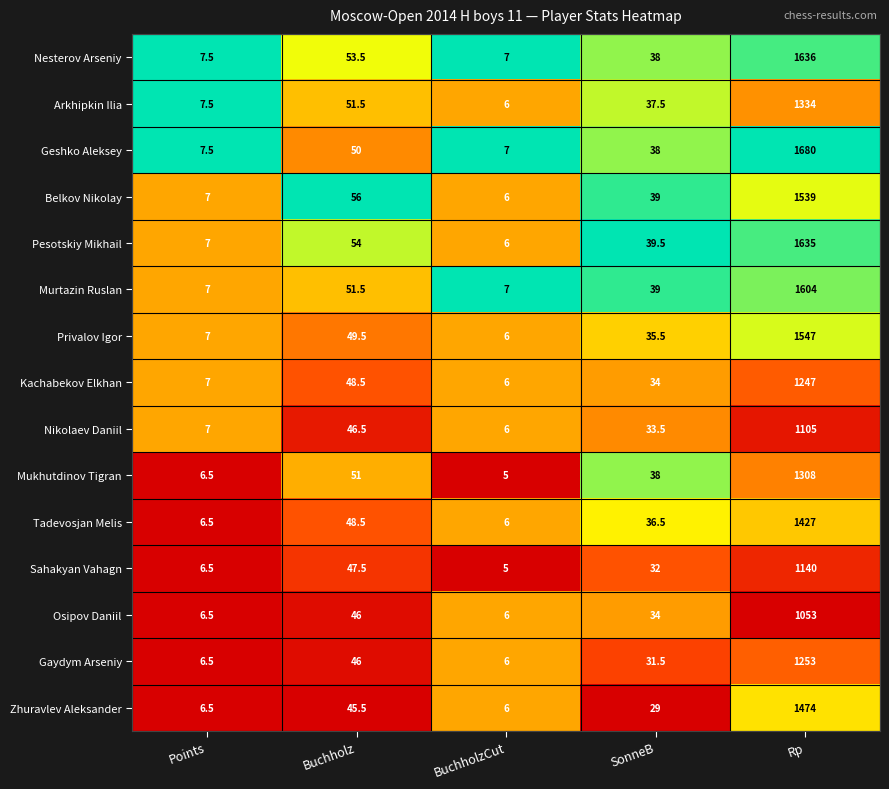

Rank the series by their maximum value, from lowest to highest.

Osipov Daniil, Nikolaev Daniil, Sahakyan Vahagn, Kachabekov Elkhan, Gaydym Arseniy, Mukhutdinov Tigran, Arkhipkin Ilia, Tadevosjan Melis, Zhuravlev Aleksander, Belkov Nikolay, Privalov Igor, Murtazin Ruslan, Pesotskiy Mikhail, Nesterov Arseniy, Geshko Aleksey